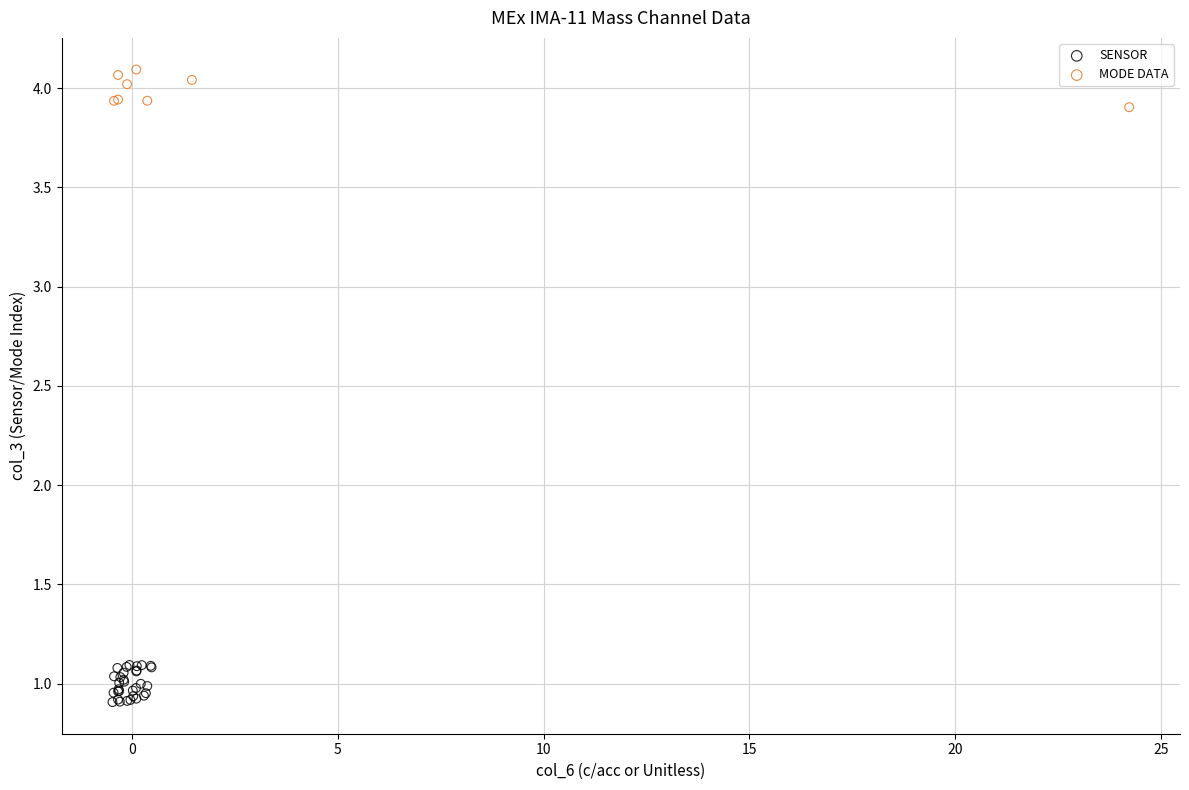

Which series reaches the minimum Y coordinate?

SENSOR